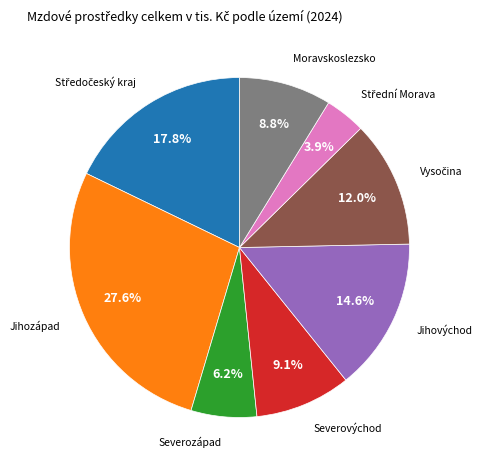

Which category has the biggest portion of the pie?

Jihozápad